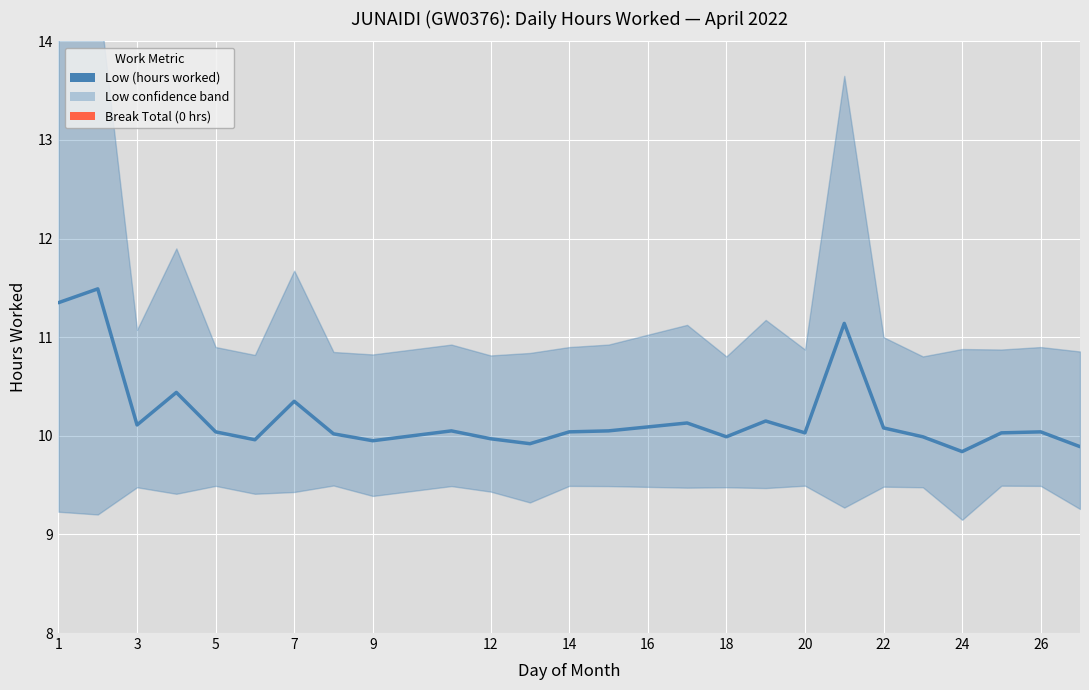

True or false: Break Total (hours) and Low (hours worked) cross at least once.

False